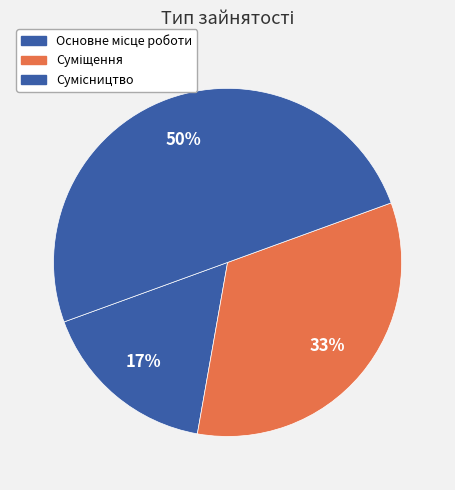

To the nearest percent, what is the combined percentage of Суміщення and Сумісництво?

83%